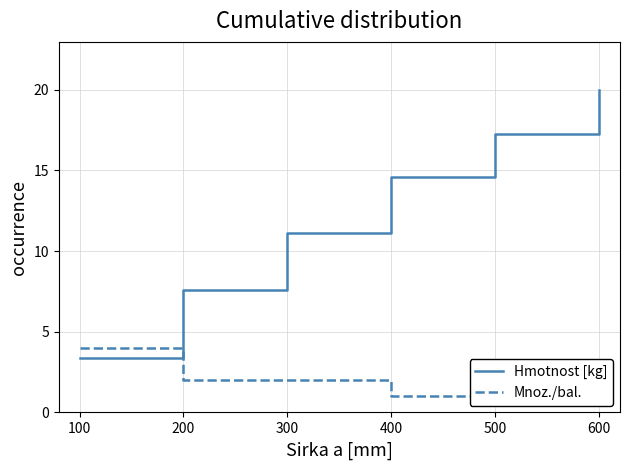

Is it true that Hmotnost [kg] equals 14.6 at 400?

True